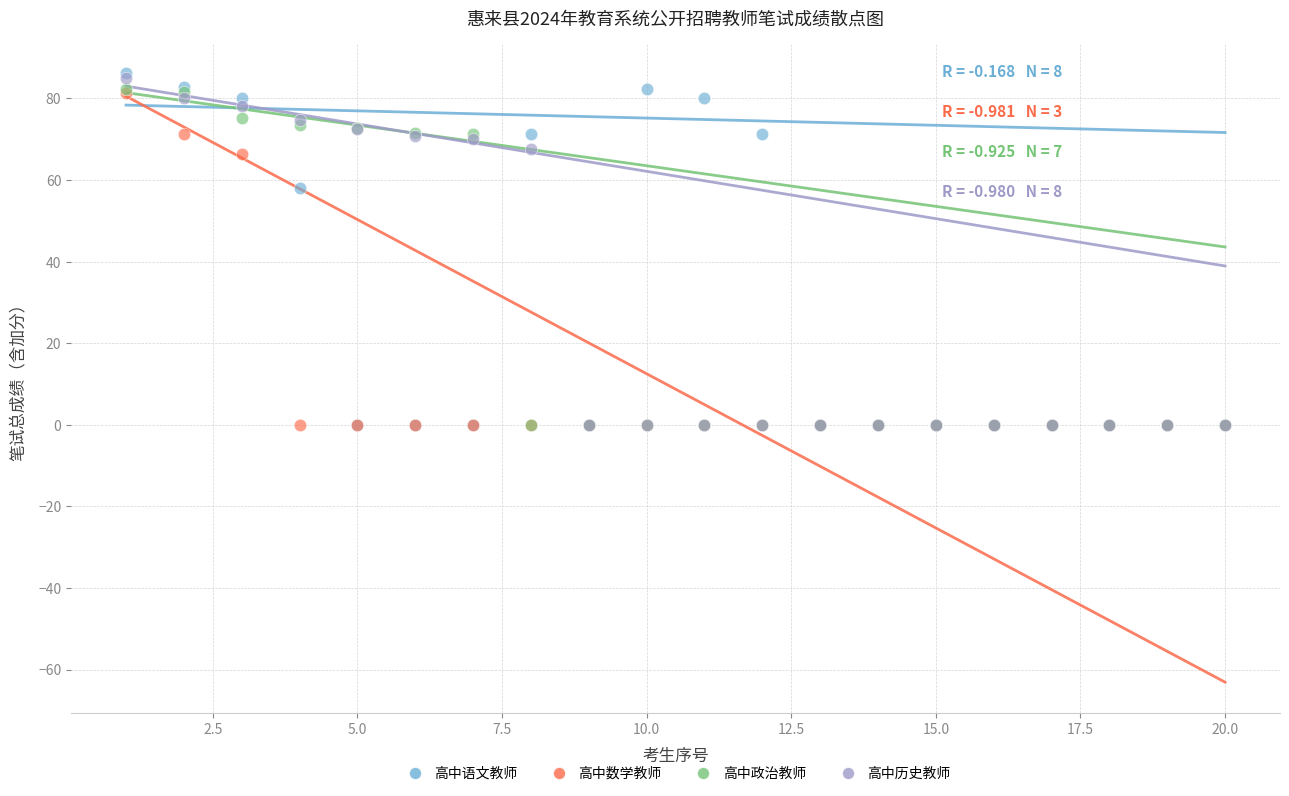

In the 高中历史教师 series, what Y value is closest to 42?

67.7